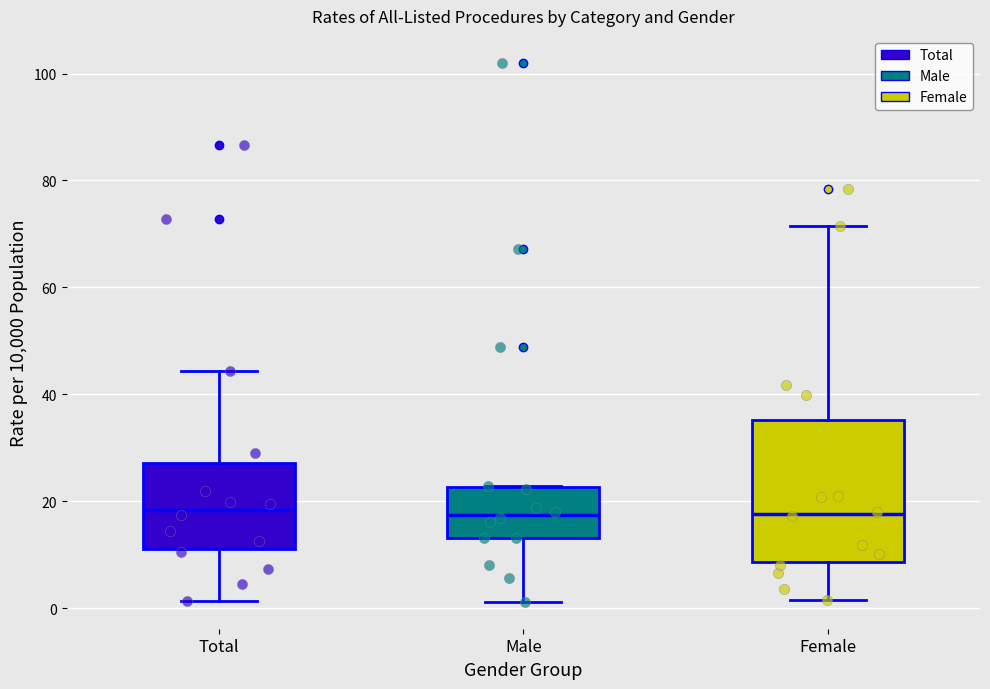

Reading left to right, read every box against the y-axis: the position of its median line, the range the box covers, and the ends of its whiskers. The values are not printed on the chart, so give them approximately, as read against the axis.

Total: median 18, box 12 to 28, whiskers 2 to 44
Male: median 18, box 14 to 22, whiskers 2 to 22
Female: median 18, box 8 to 36, whiskers 2 to 72